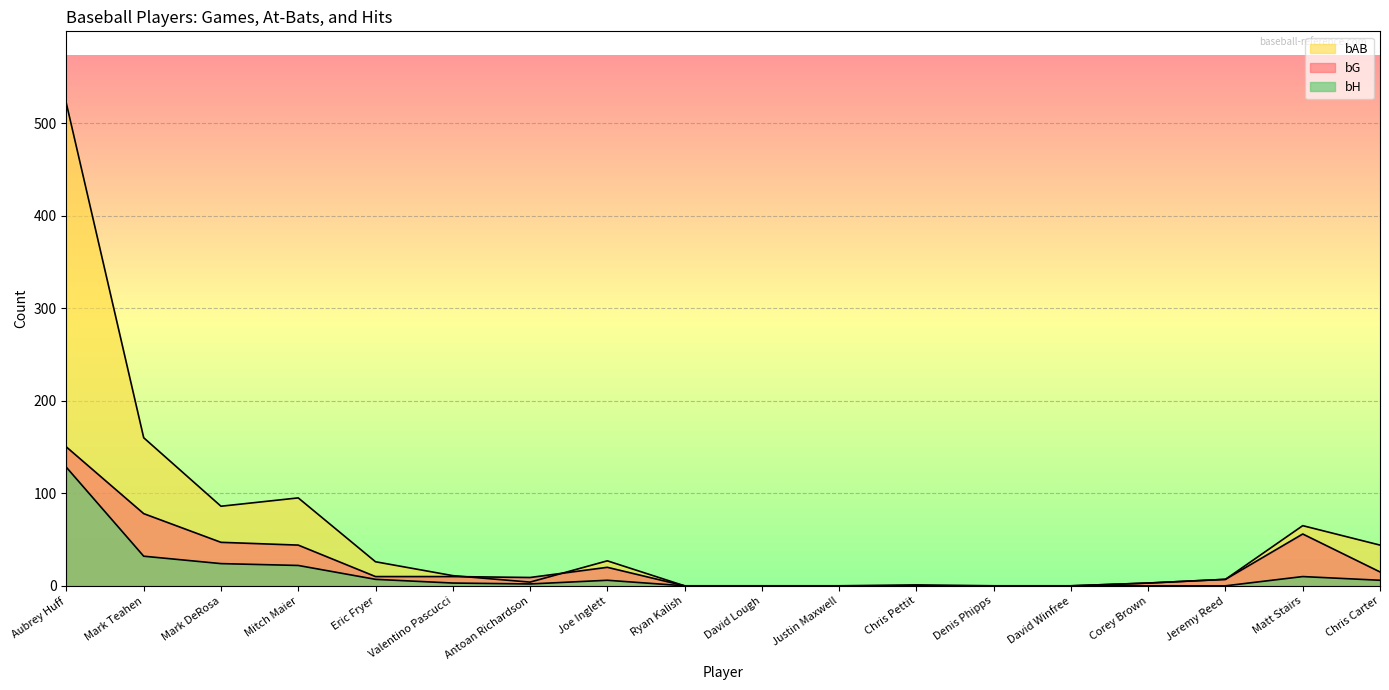

True or false: bH and bG cross at least once.

False